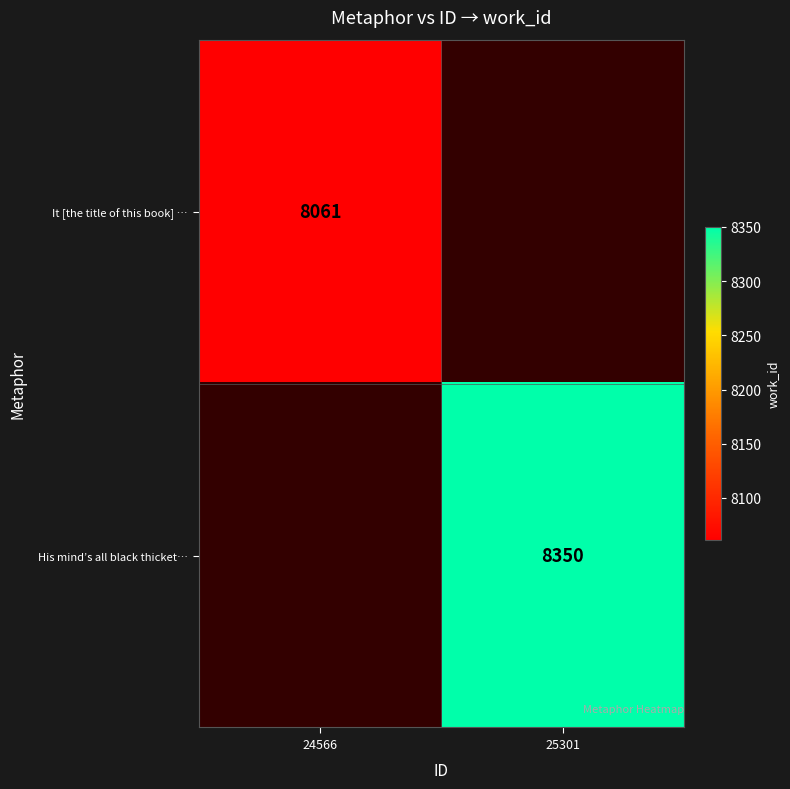

True or false: His mind’s all black thicket… has a value of 8350 at 25301.

True